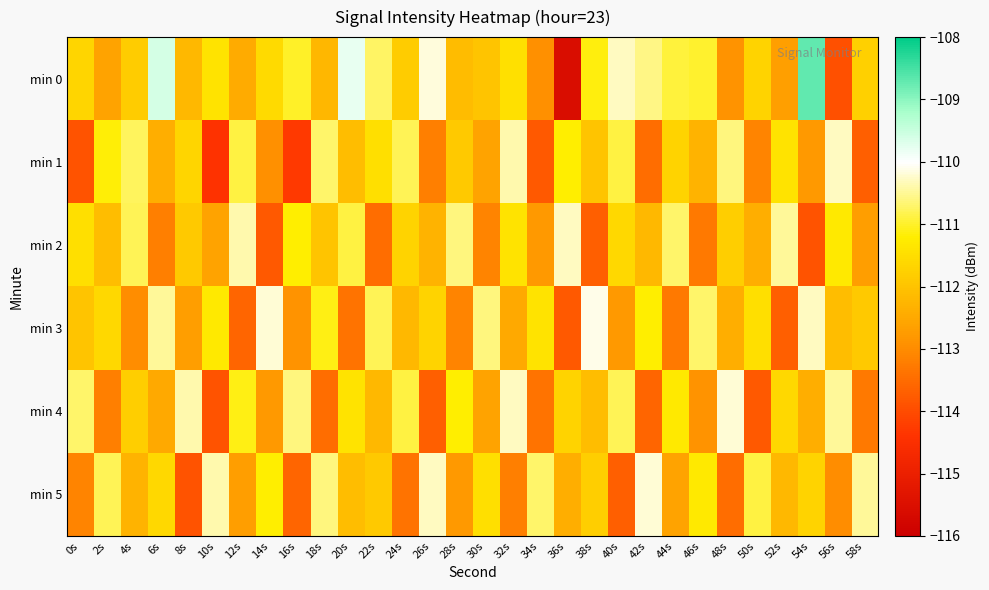

At 34s, list the series in order from largest to smallest.

min 5, min 3, min 2, min 0, min 4, min 1